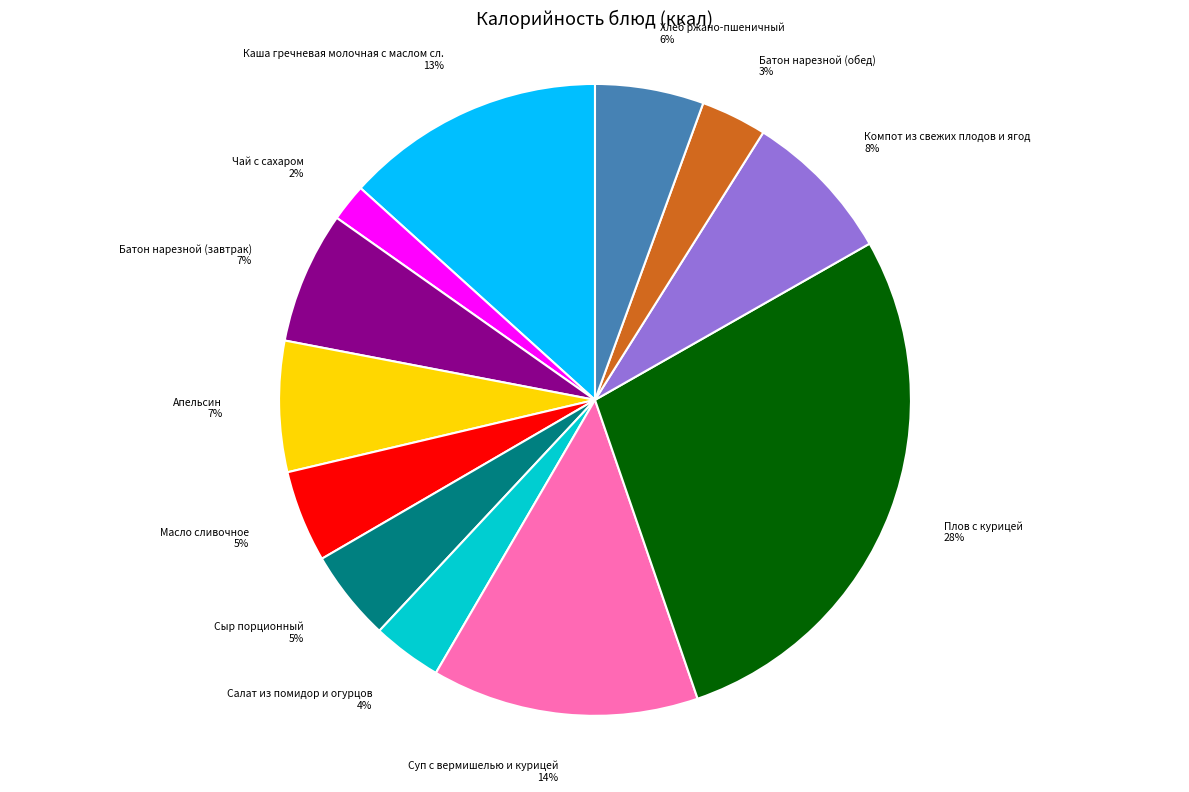

What percentage is the Батон нарезной (обед) slice, to the nearest percent?

3%